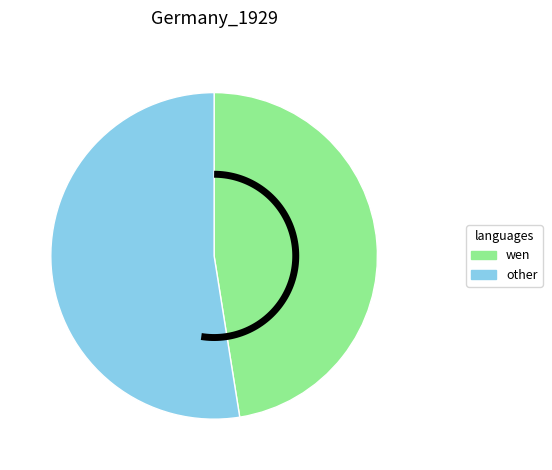

The 1-Tue slice represents 13% of the pie. True or false?

False